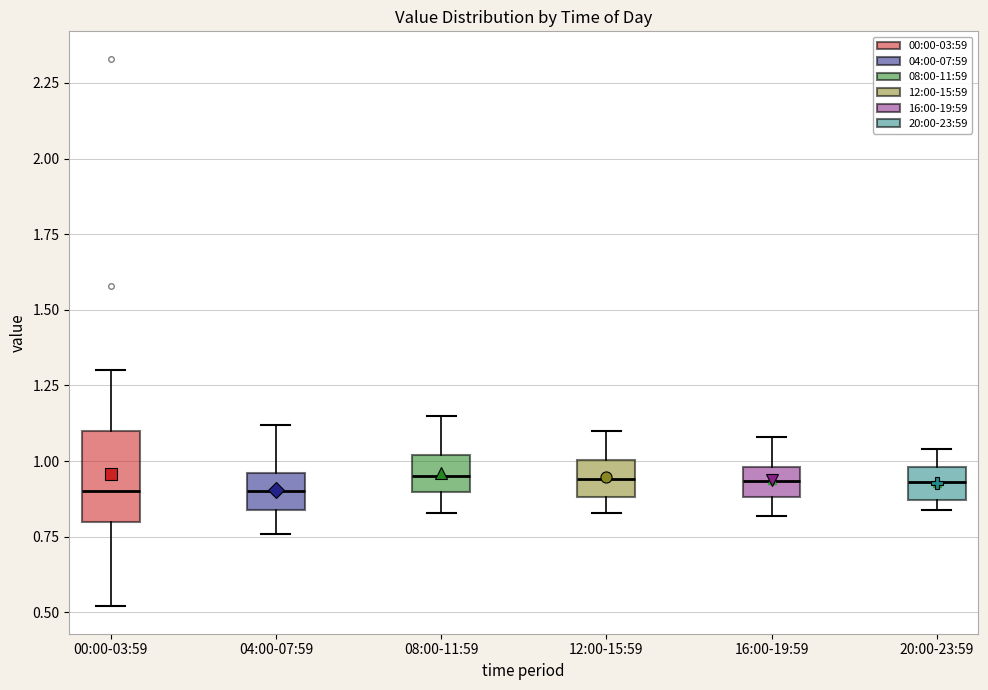

Reading left to right, read every box against the y-axis: the position of its median line, the range the box covers, and the ends of its whiskers. The values are not printed on the chart, so give them approximately, as read against the axis.

00:00-03:59: median 0.90, box 0.80 to 1.10, whiskers 0.50 to 1.30
04:00-07:59: median 0.90, box 0.85 to 0.95, whiskers 0.75 to 1.10
08:00-11:59: median 0.95, box 0.90 to 1.00, whiskers 0.85 to 1.15
12:00-15:59: median 0.95, box 0.90 to 1.00, whiskers 0.85 to 1.10
16:00-19:59: median 0.95, box 0.90 to 1.00, whiskers 0.80 to 1.10
20:00-23:59: median 0.95, box 0.85 to 1.00, whiskers 0.85 (just below the box's lower edge) to 1.05